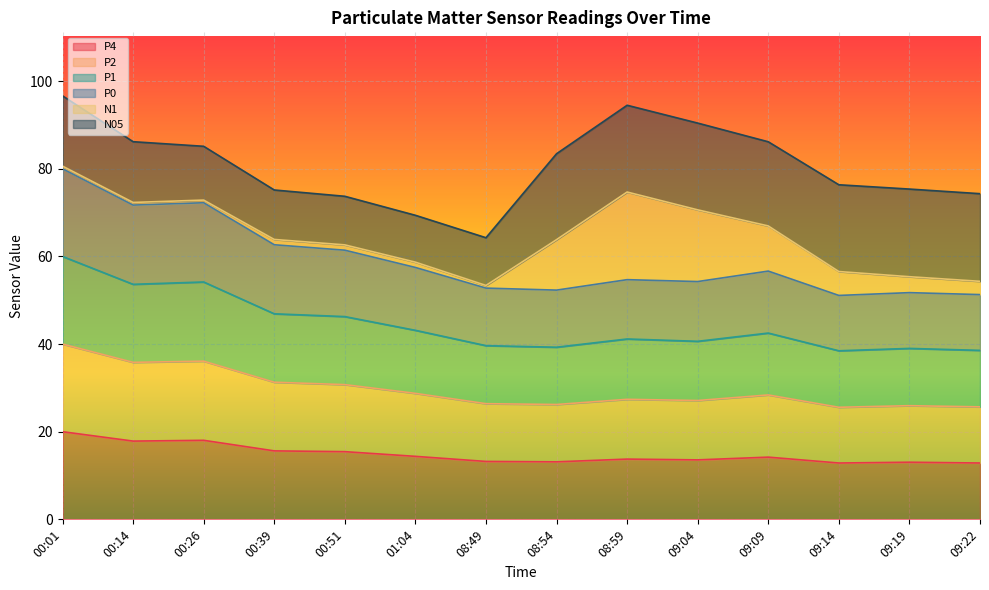

What are all the series names shown in the legend?

P4, P2, P1, P0, N1, N05